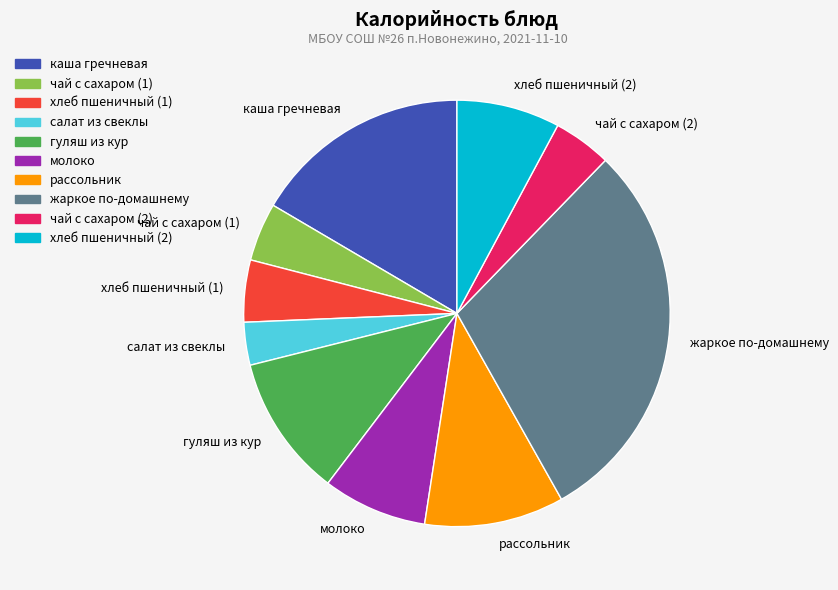

Is there a majority slice in this chart?

No